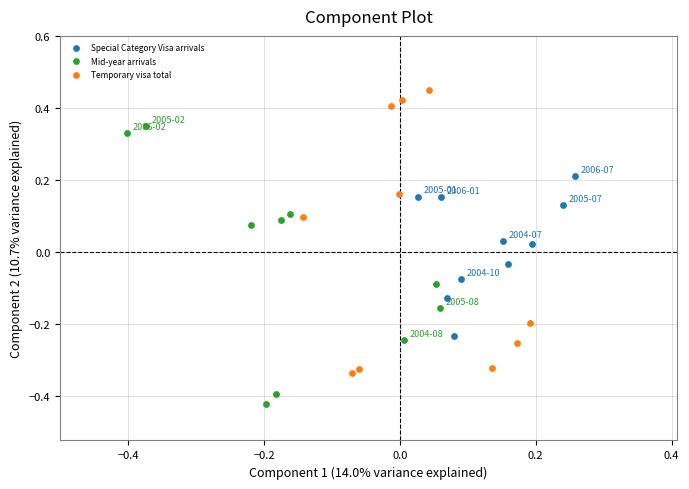

Which series reaches the minimum Y coordinate?

Mid-year arrivals